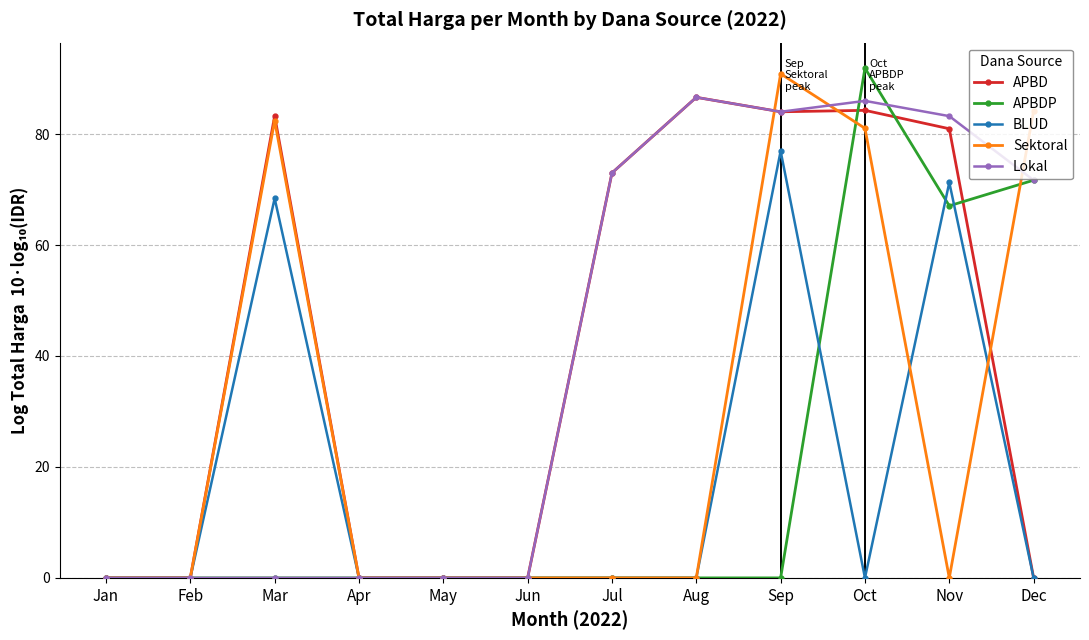

What is the sum of all Lokal values?

484.6